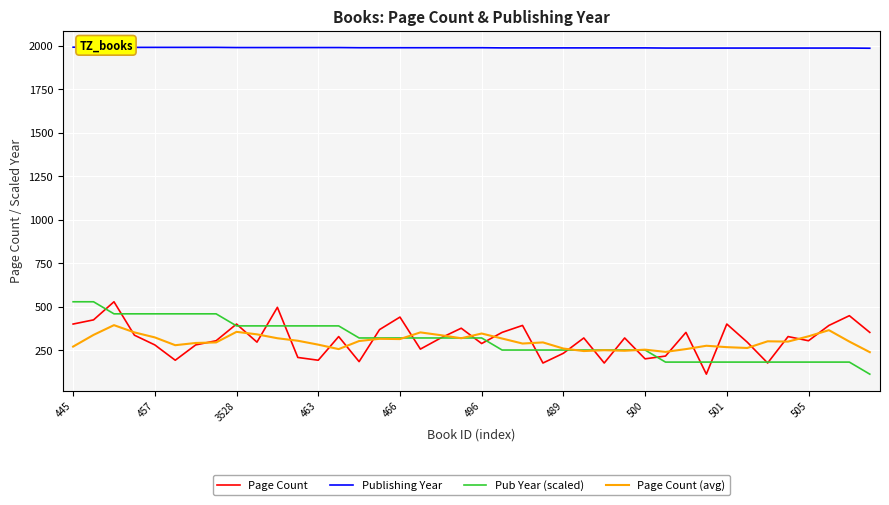

Which series has the widest spread of values?

Page Count